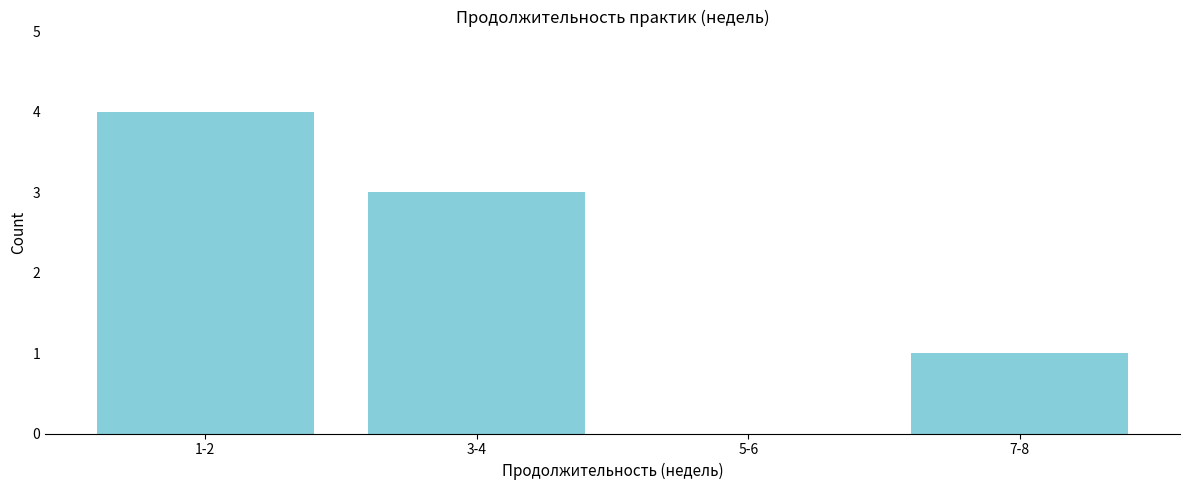

Reading left to right, list all the values displayed in this chart.

1-2=4	3-4=3	5-6=0	7-8=1